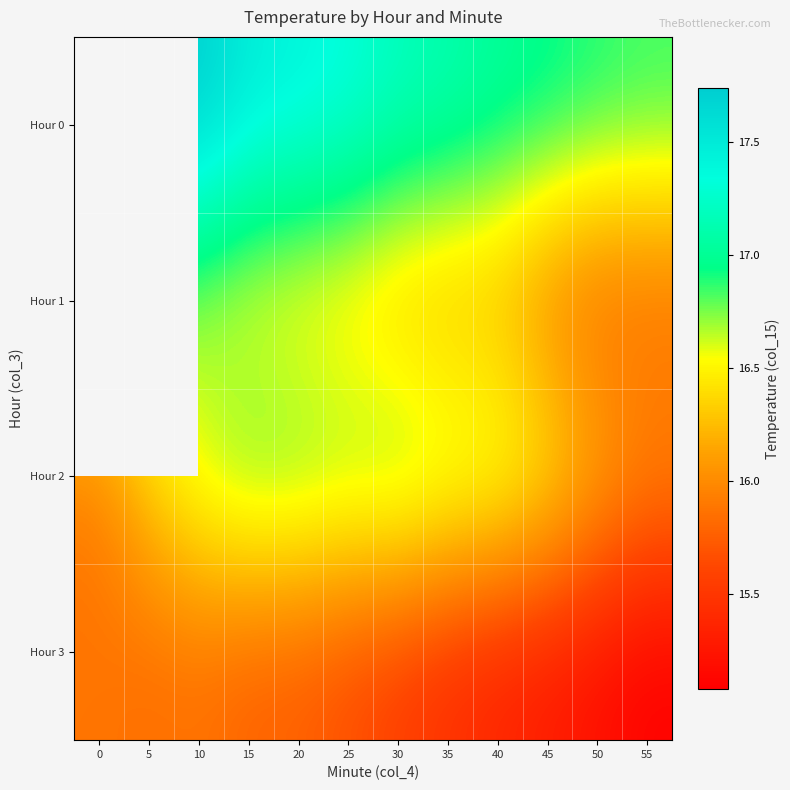

Between 40 and 10, which is larger?

10